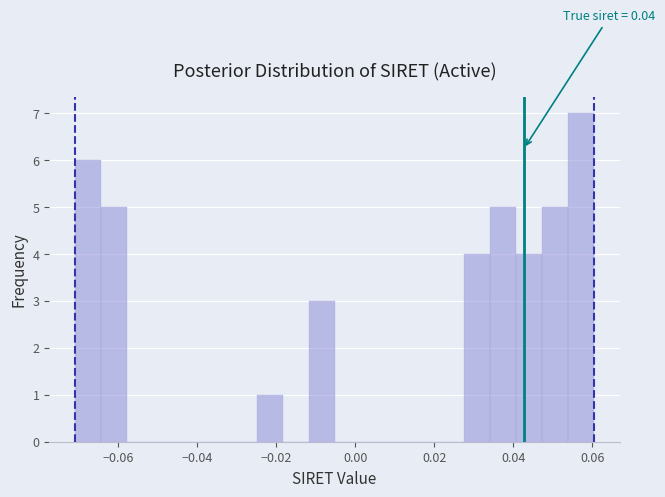

Around what value on the x-axis is the tallest bar? Give the approximate position of its centre, as read against the axis.

0.058